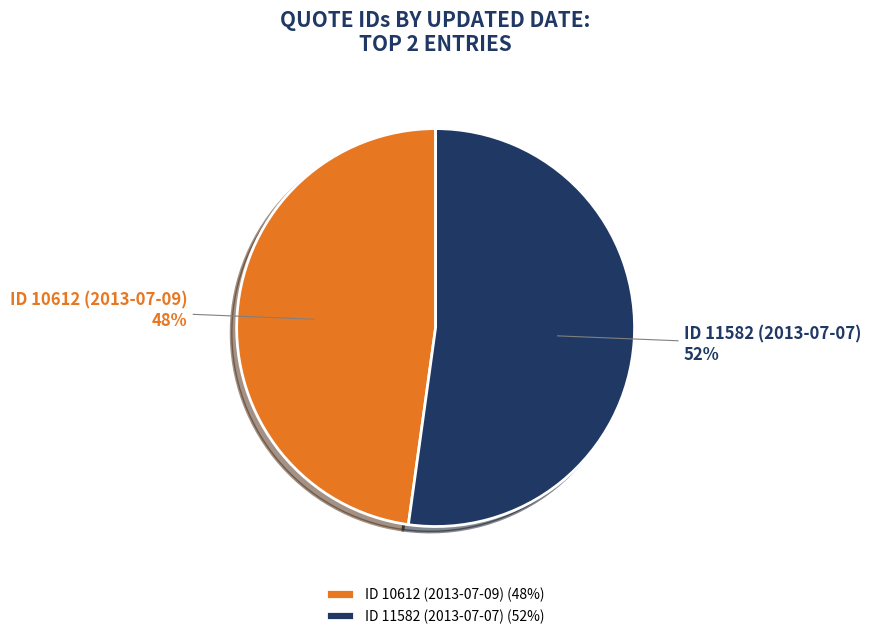

Is it true that ID 11582 (2013-07-07) is 52% of the pie?

True